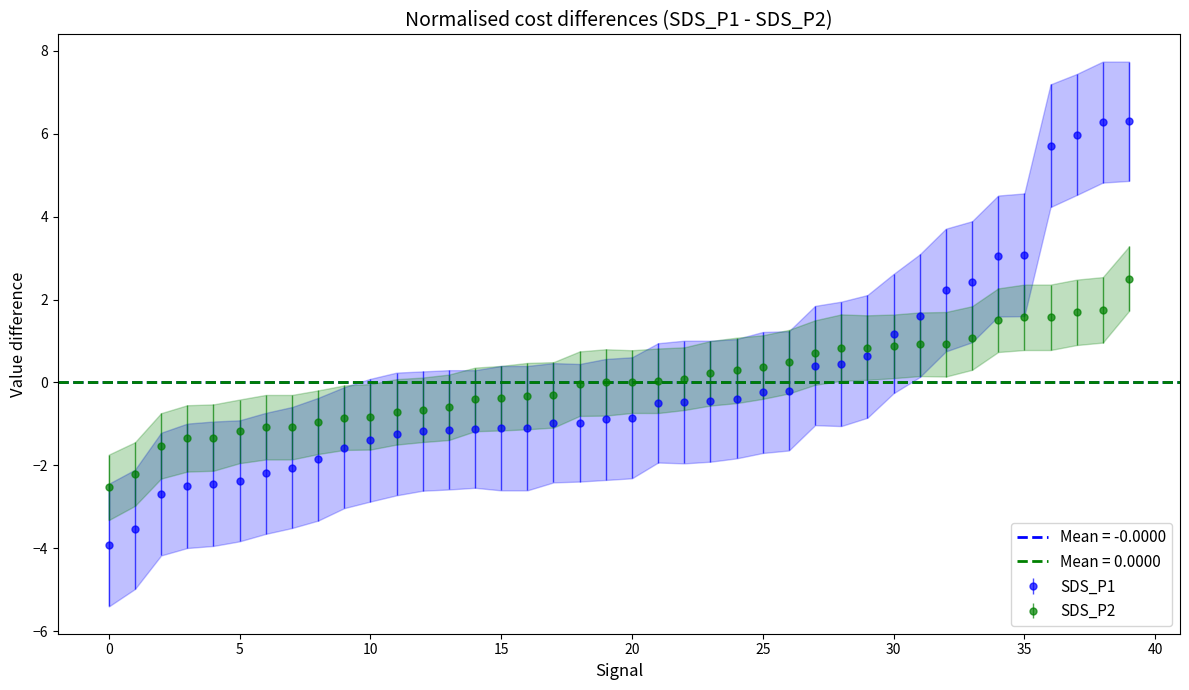

List the series in order of their overall mean, highest first.

SDS_P1, SDS_P2